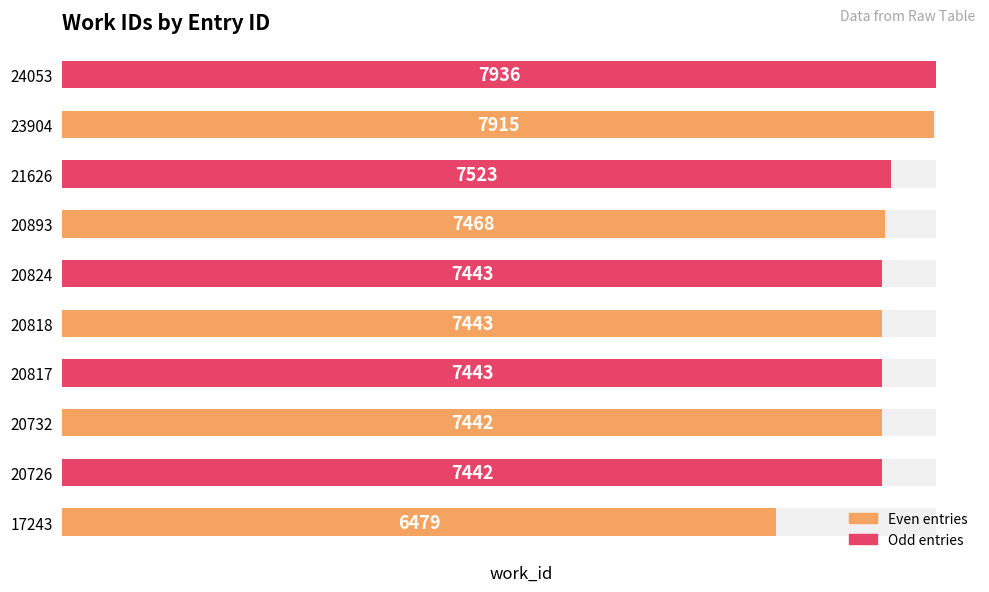

What is the value of the 6th bar from the left?

7443